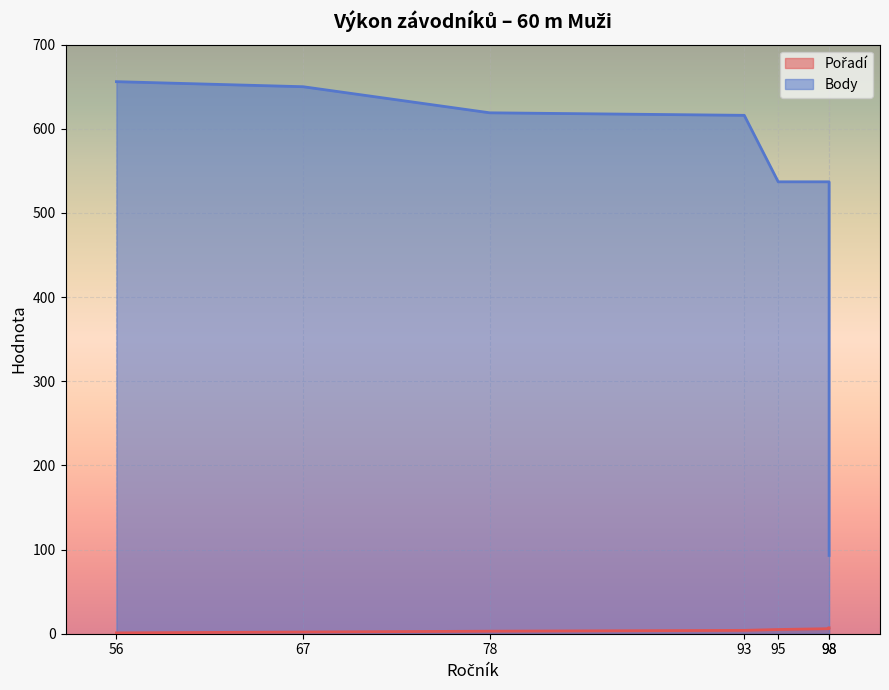

True or false: Pořadí and Body cross at least once.

False